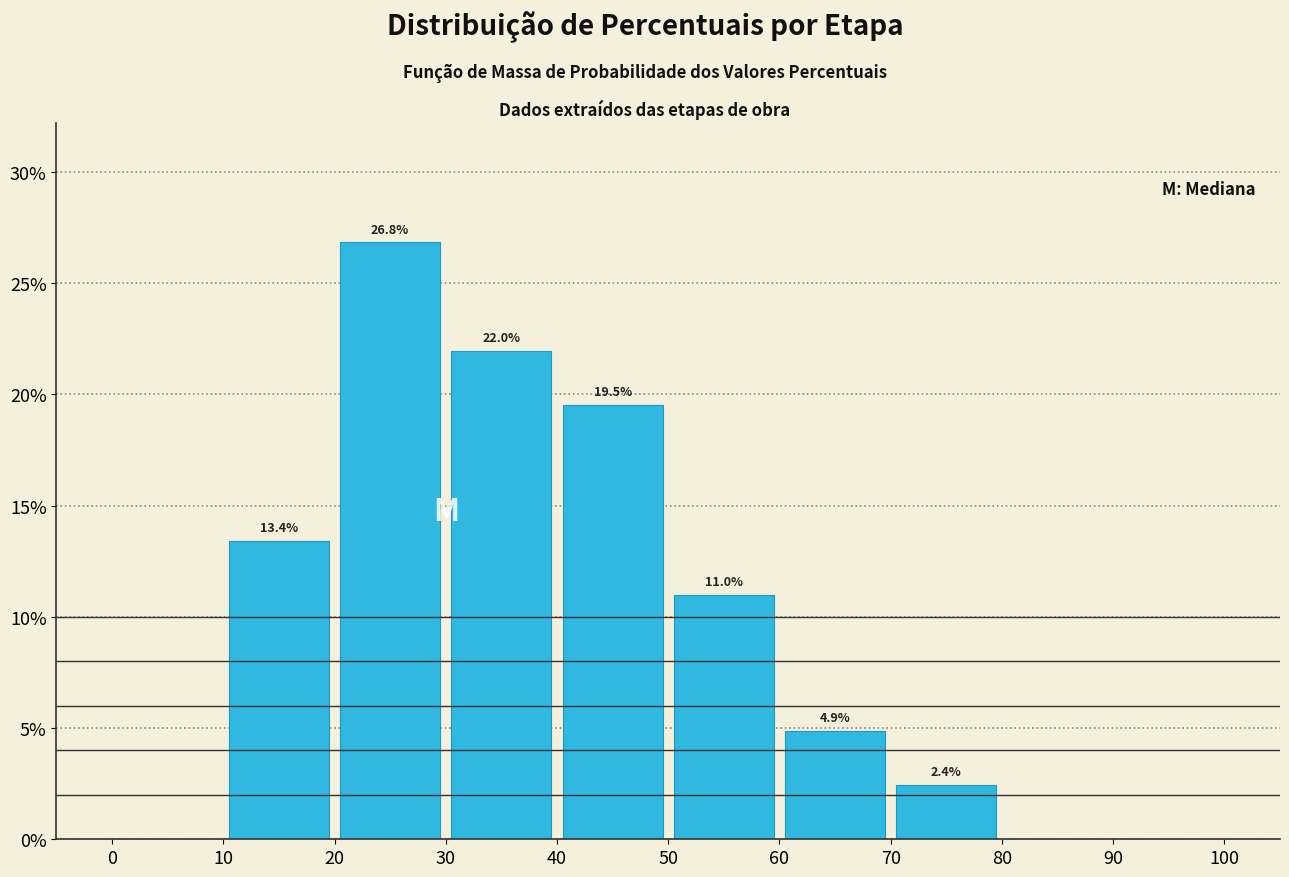

Over which range of the x-axis is the bar tallest?

20 to 30